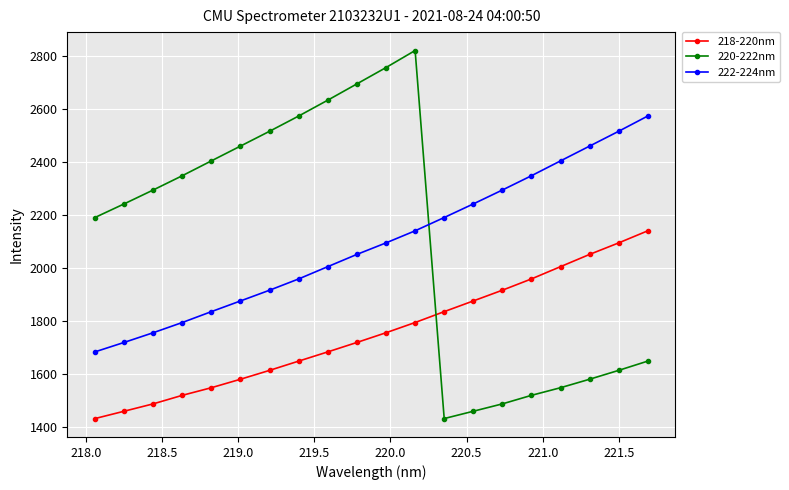

Does the chart display data point markers on the line(s)?

Yes